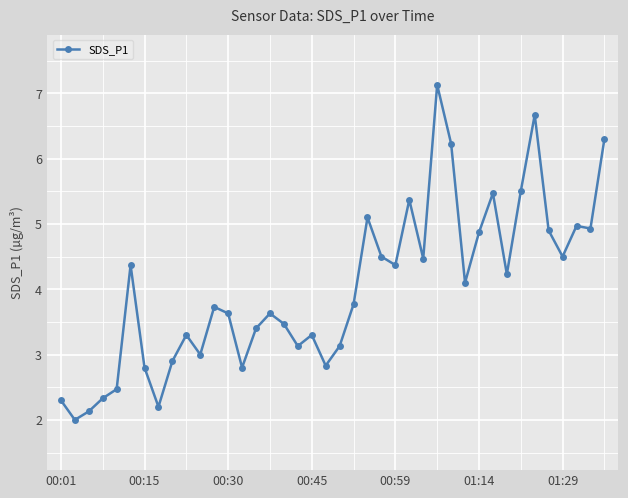

True or false: the data has more than 1 interior local peaks.

True